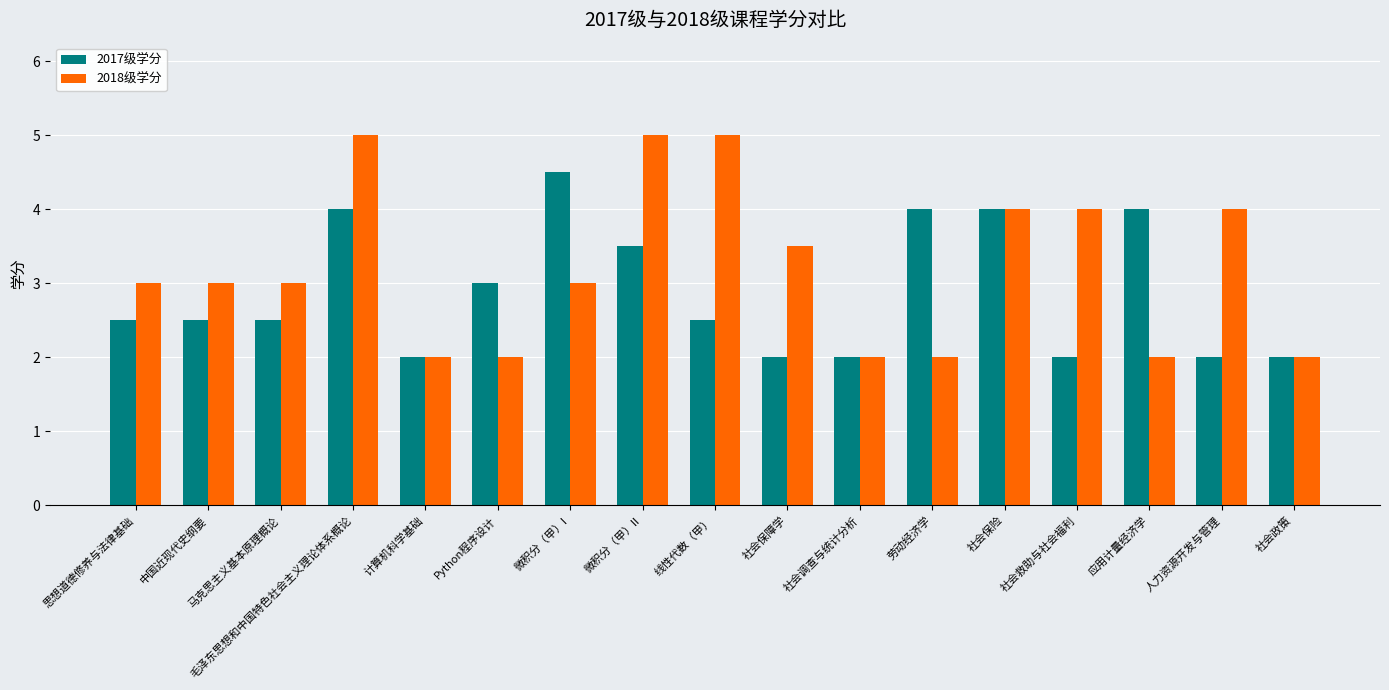

Rank the series by their average value, from highest to lowest.

2018级学分, 2017级学分